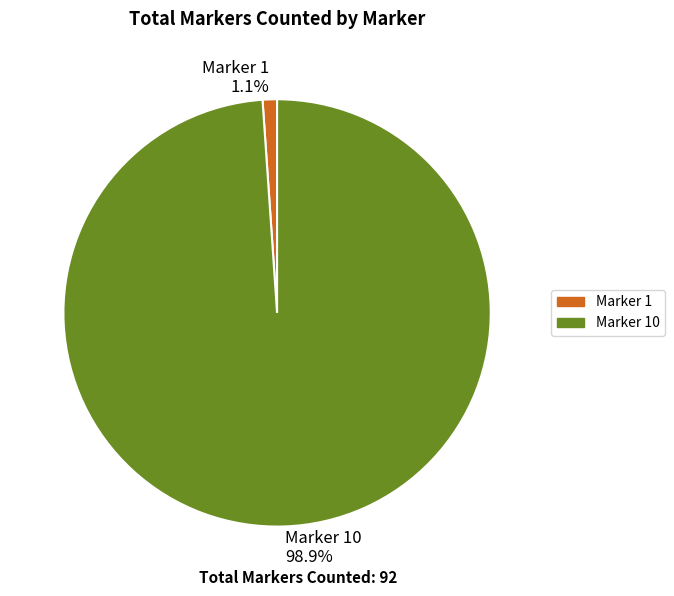

Does any single category account for the majority?

Yes